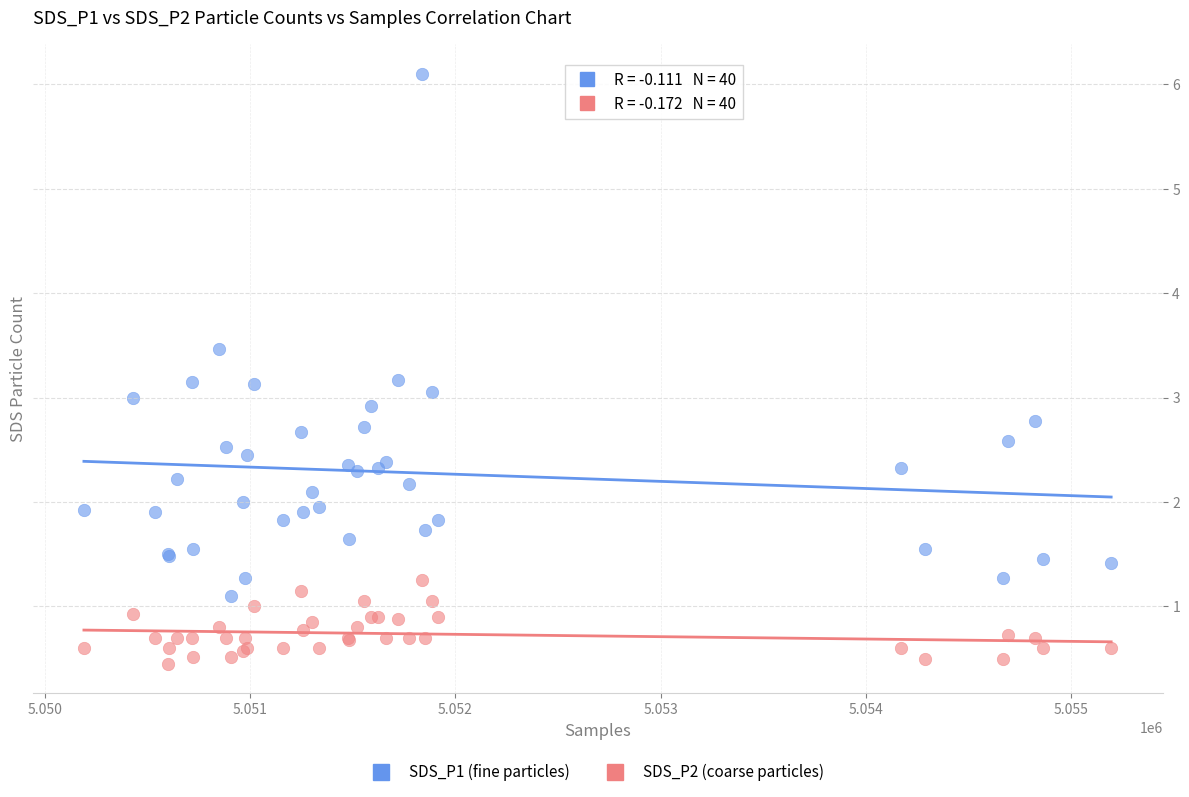

Which series has the widest spread of Y values?

SDS_P1 (fine particles)